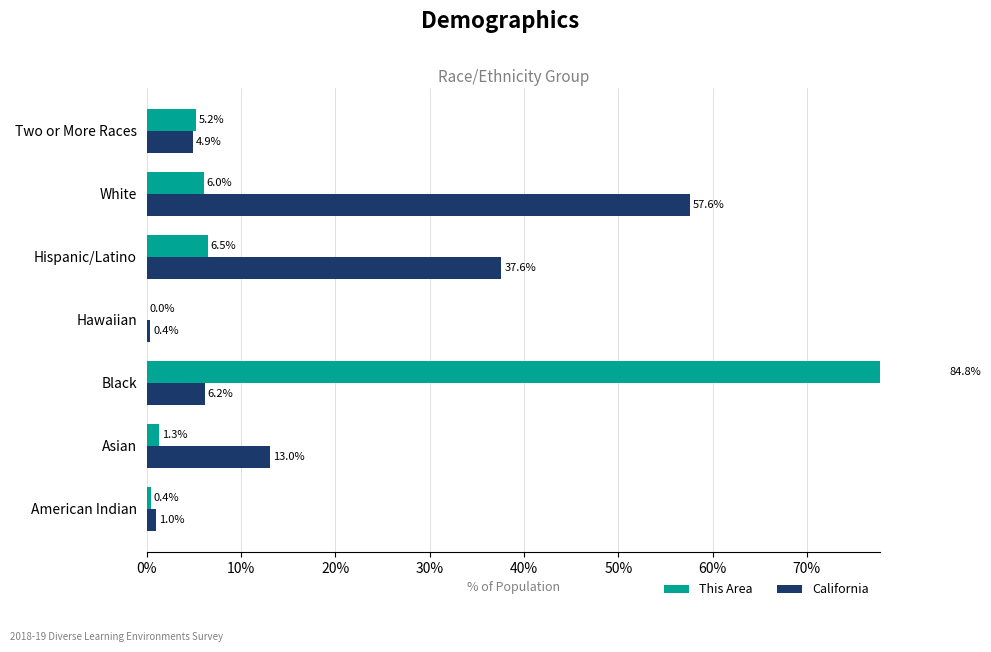

Reading left to right, list all the values displayed in this chart.

This Area: 0.4	1.3	84.8	0.0	6.5	6.0	5.2
California: 1.0	13.0	6.2	0.4	37.6	57.6	4.9